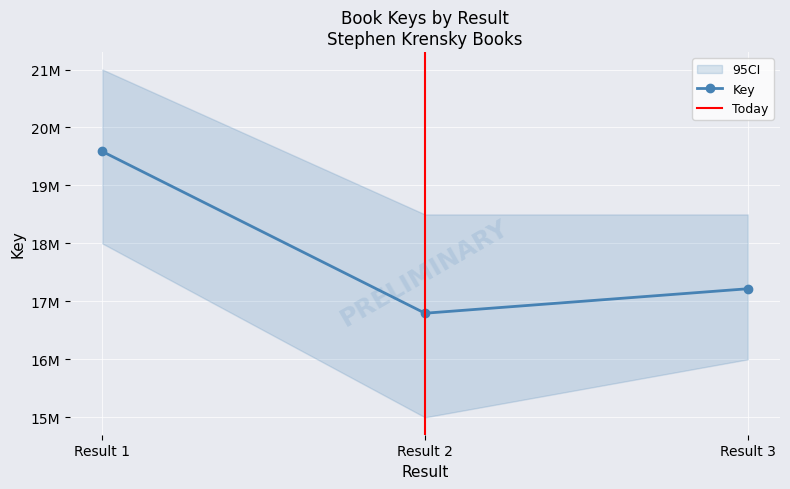

The chart shows a value of 16795879 at Result 2. True or false?

True